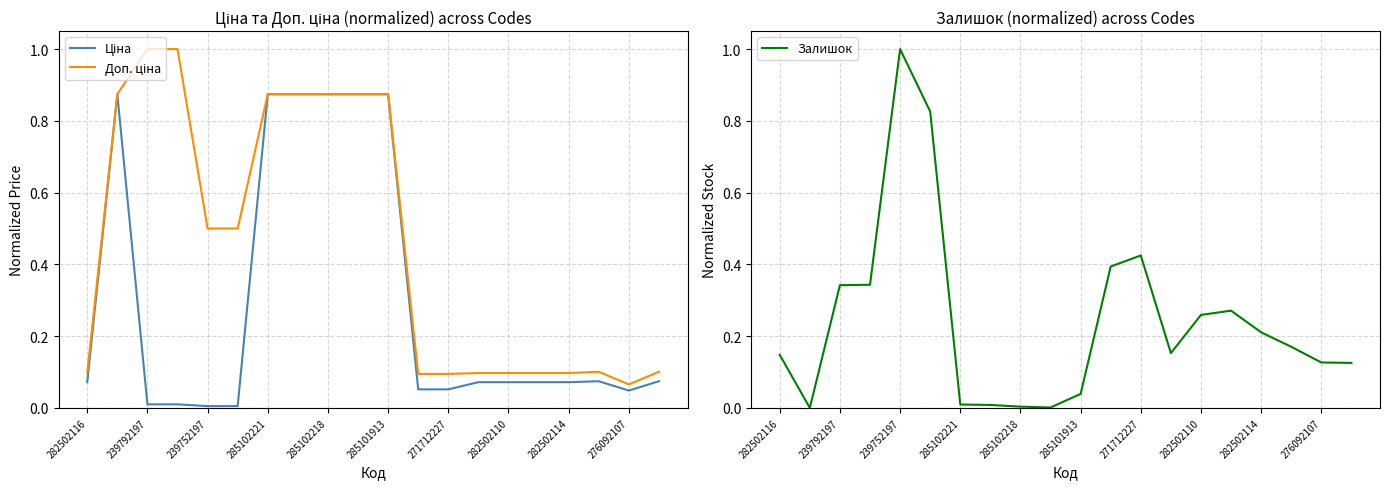

What is the sum of all Доп. ціна values?

9.2